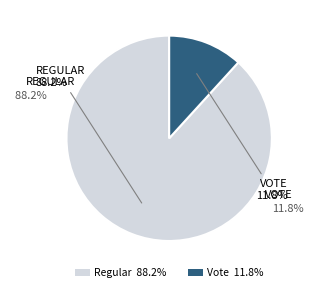

How many segments does this pie chart have?

2